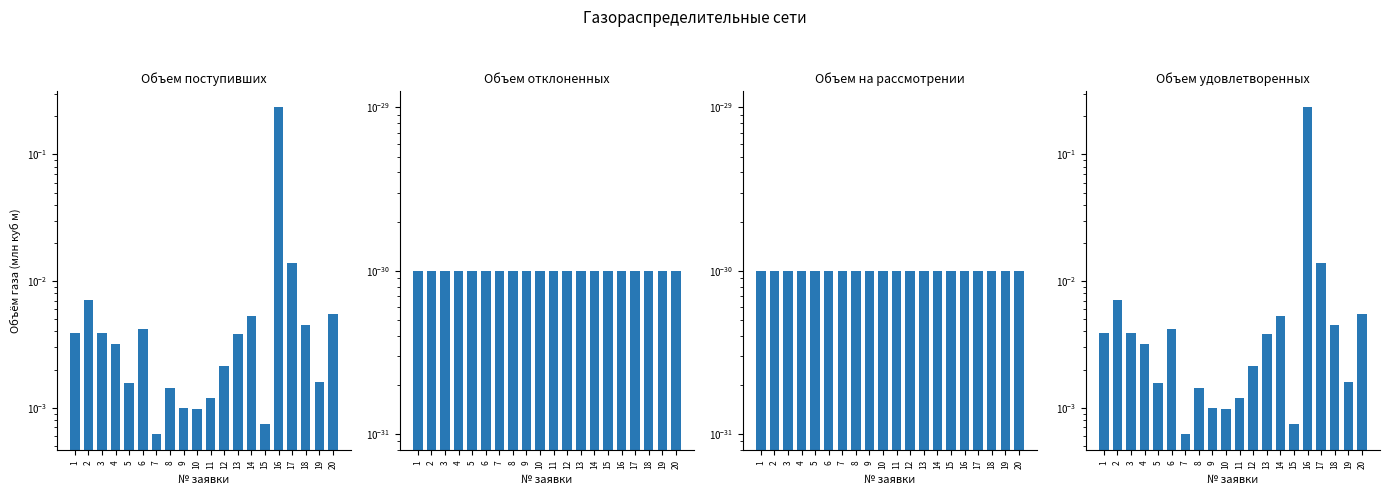

Between 4 and 12, which is larger?

4